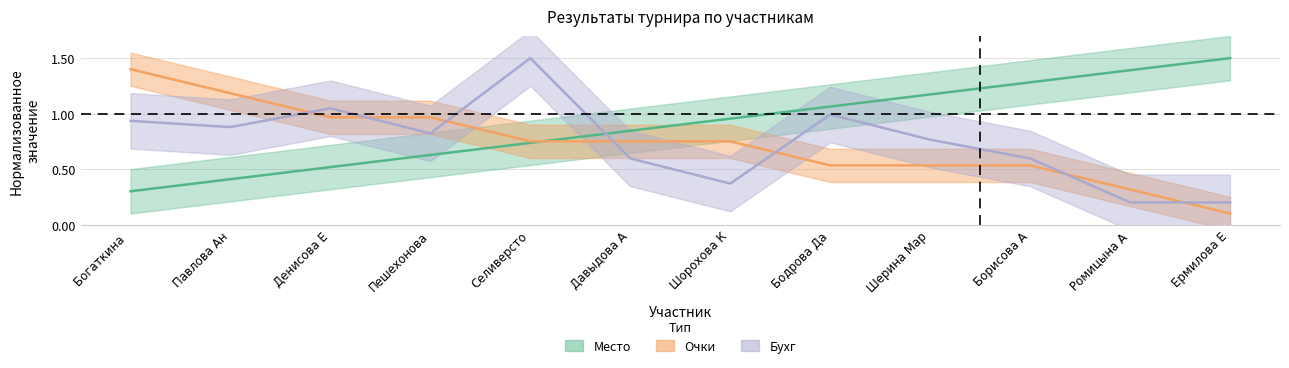

At Денисова Е, list the series in order from largest to smallest.

Бухг, Очки, Место